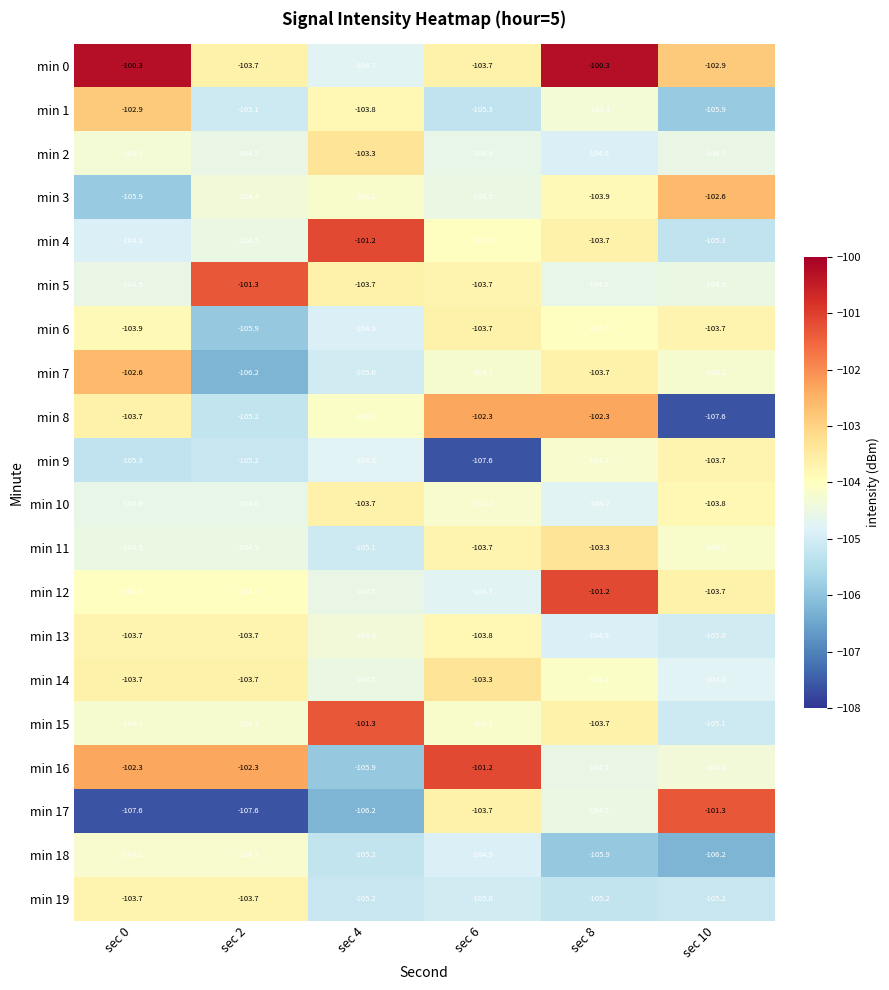

At which category is the sum across all series the highest?

sec 8